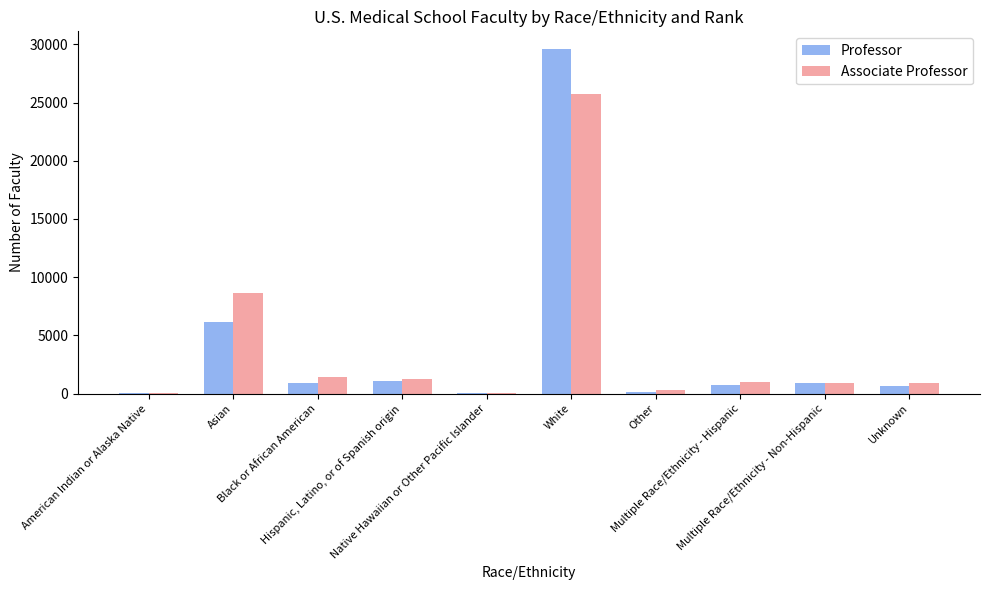

What is the total value across all series at Unknown?

1560